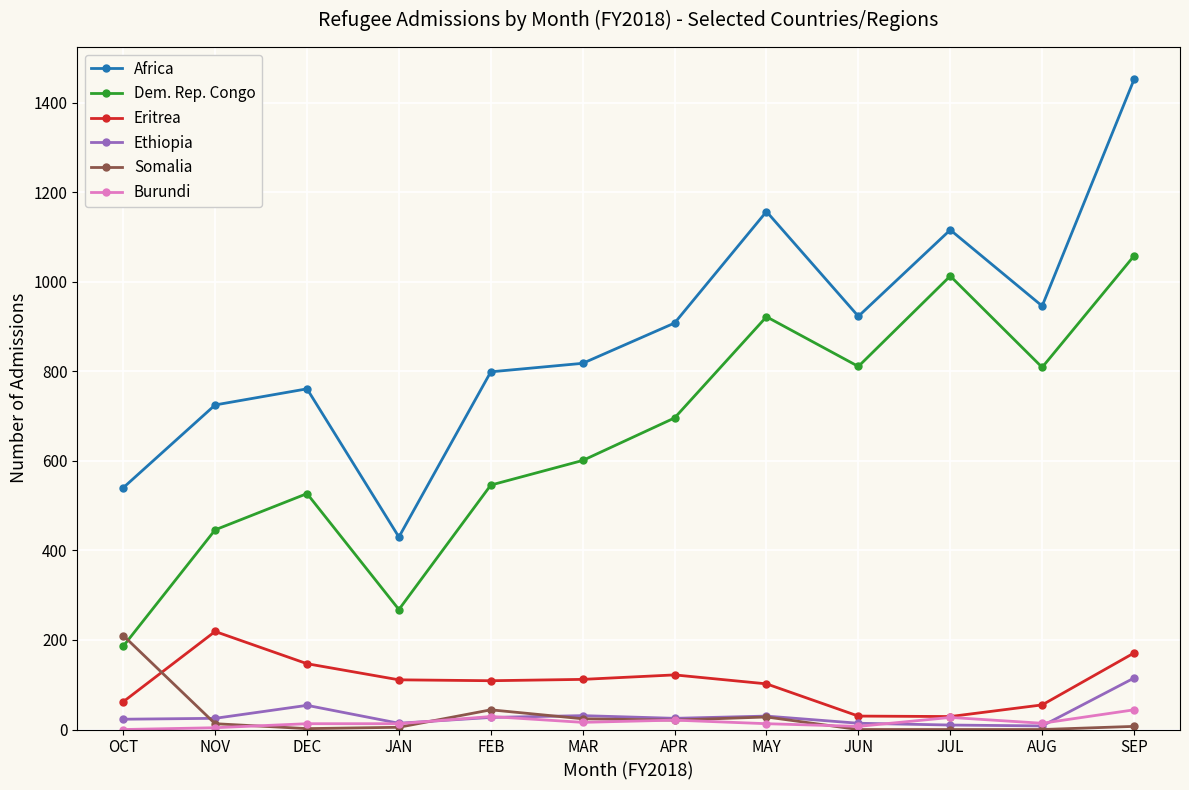

What is the average value of the Burundi series?

17